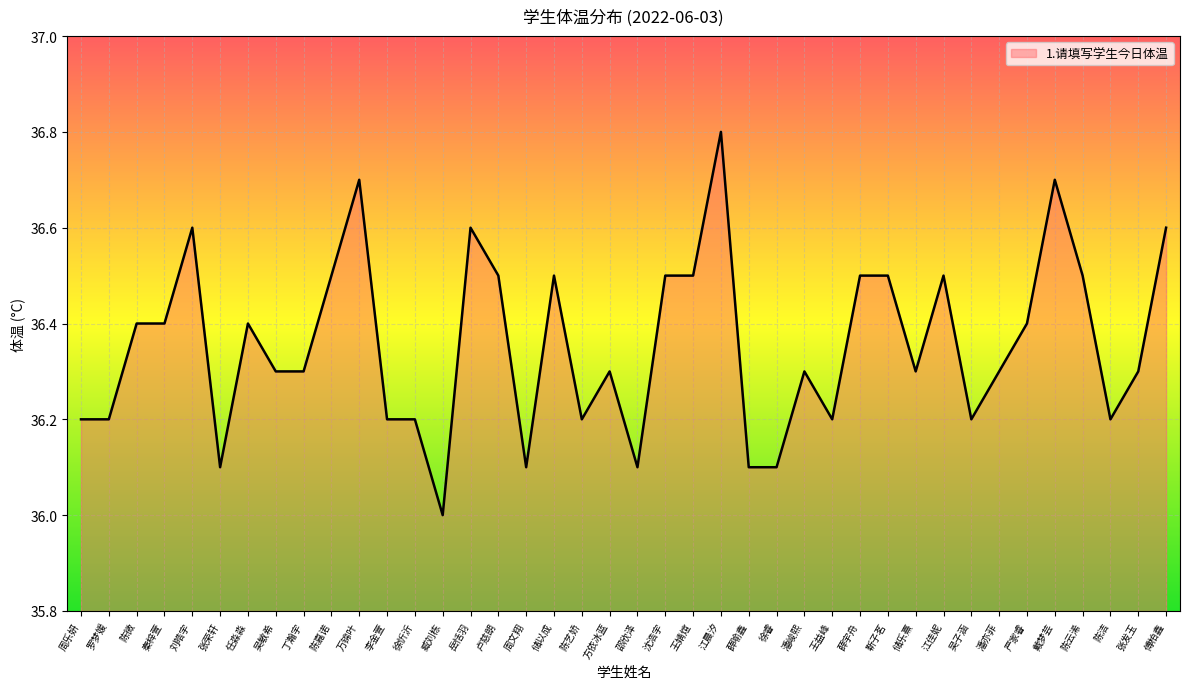

What position from the left is 傅柏鑫?

40